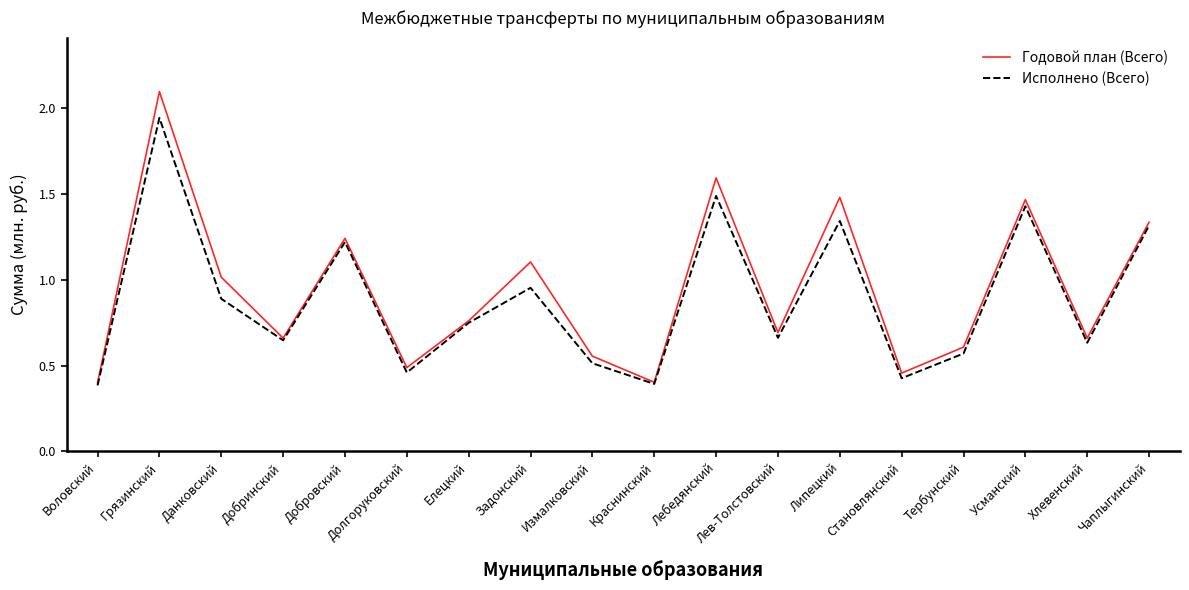

Which category has the highest value in the Годовой план (Всего) series?

Грязинский